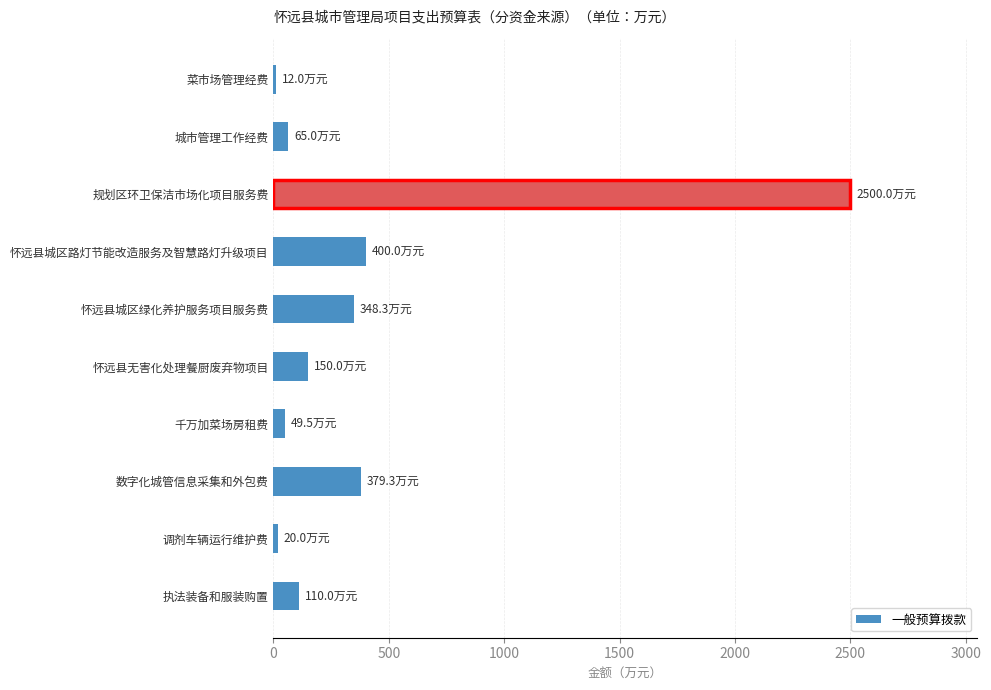

What is the difference between the maximum and second lowest values?

380.0